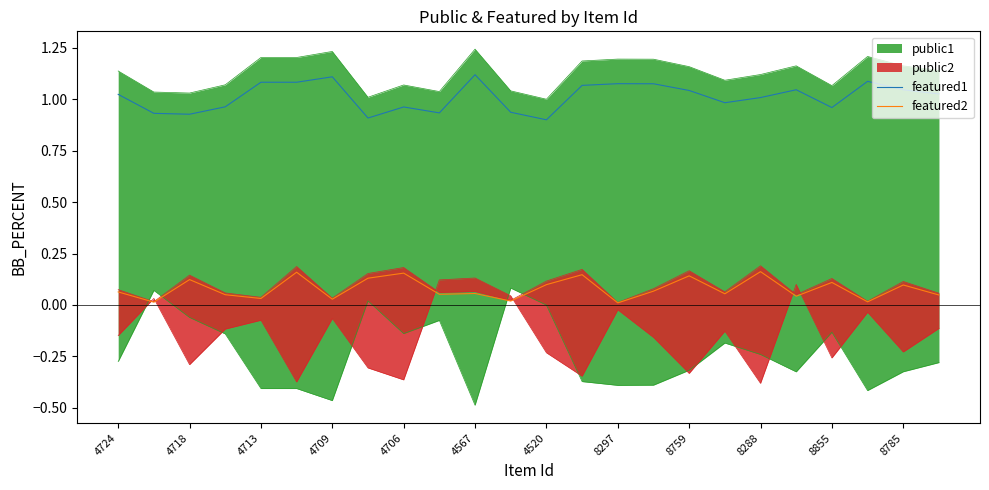

True or false: featured2 has more than 0 interior local peaks.

True